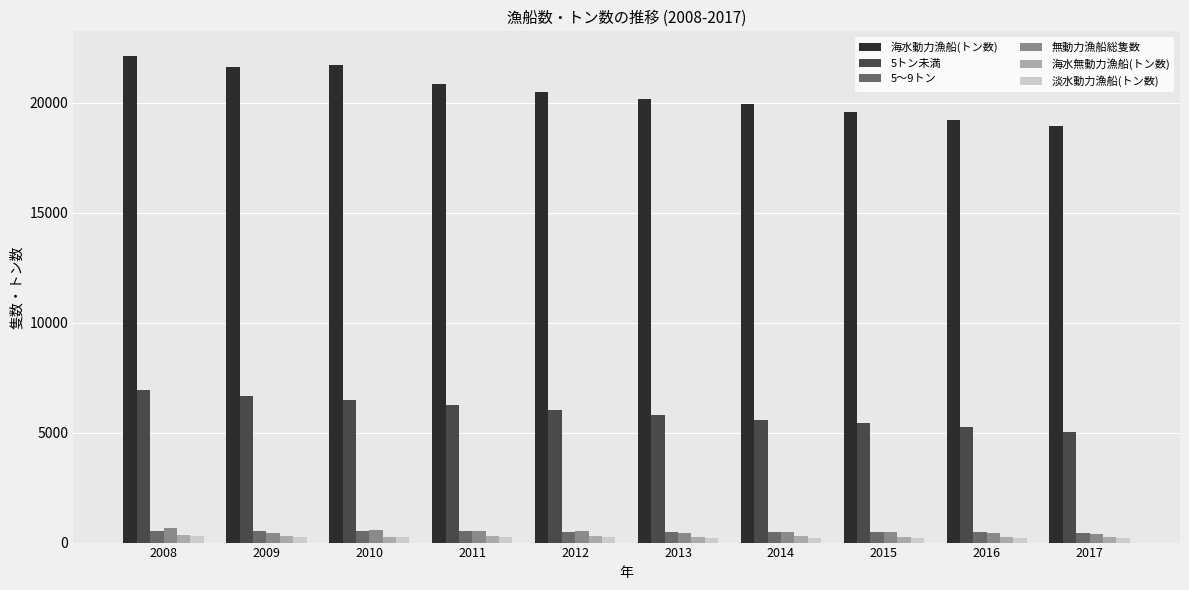

What are all the series names shown in the legend?

海水動力漁船(トン数), 5トン未満, 5～9トン, 無動力漁船総隻数, 海水無動力漁船(トン数), 淡水動力漁船(トン数)